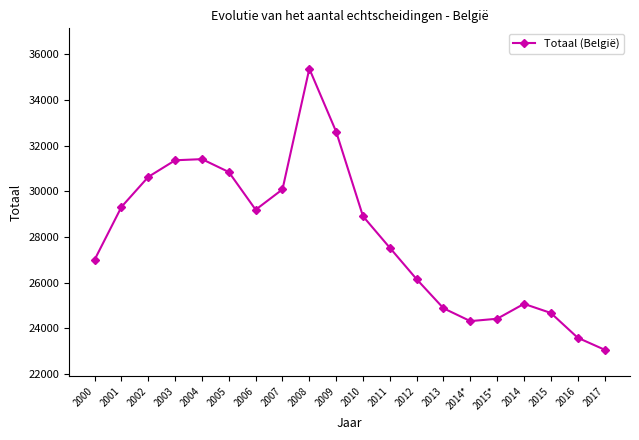

What position from the right is 2016?

2